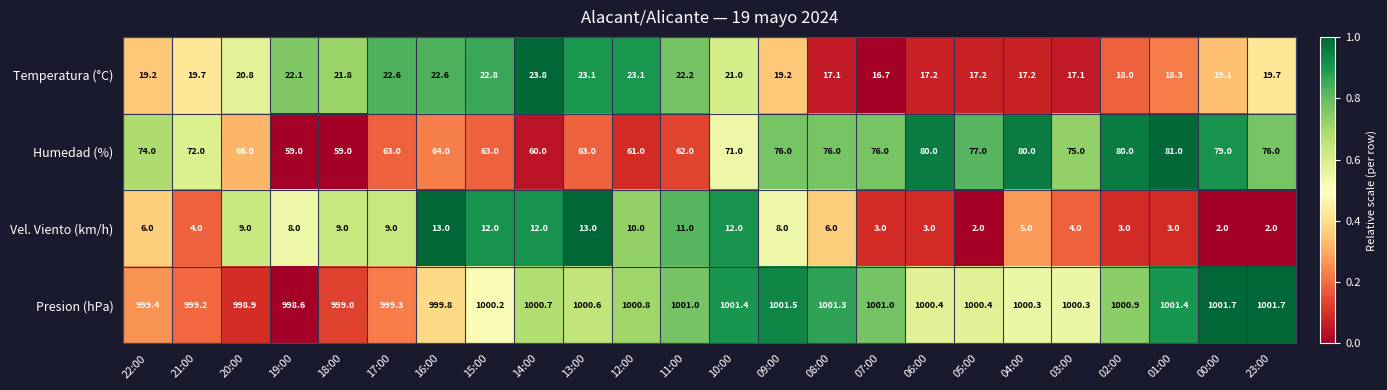

Which series changed the most between 22:00 and 15:00?

Humedad (%)